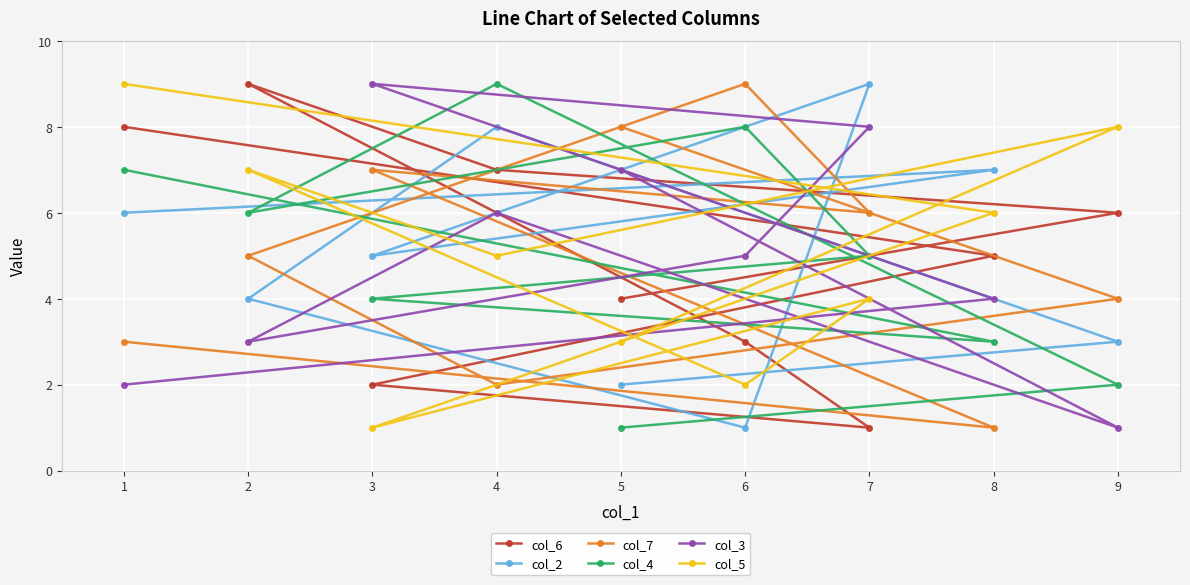

Count the col_7 values in the range 3 to 7.

5